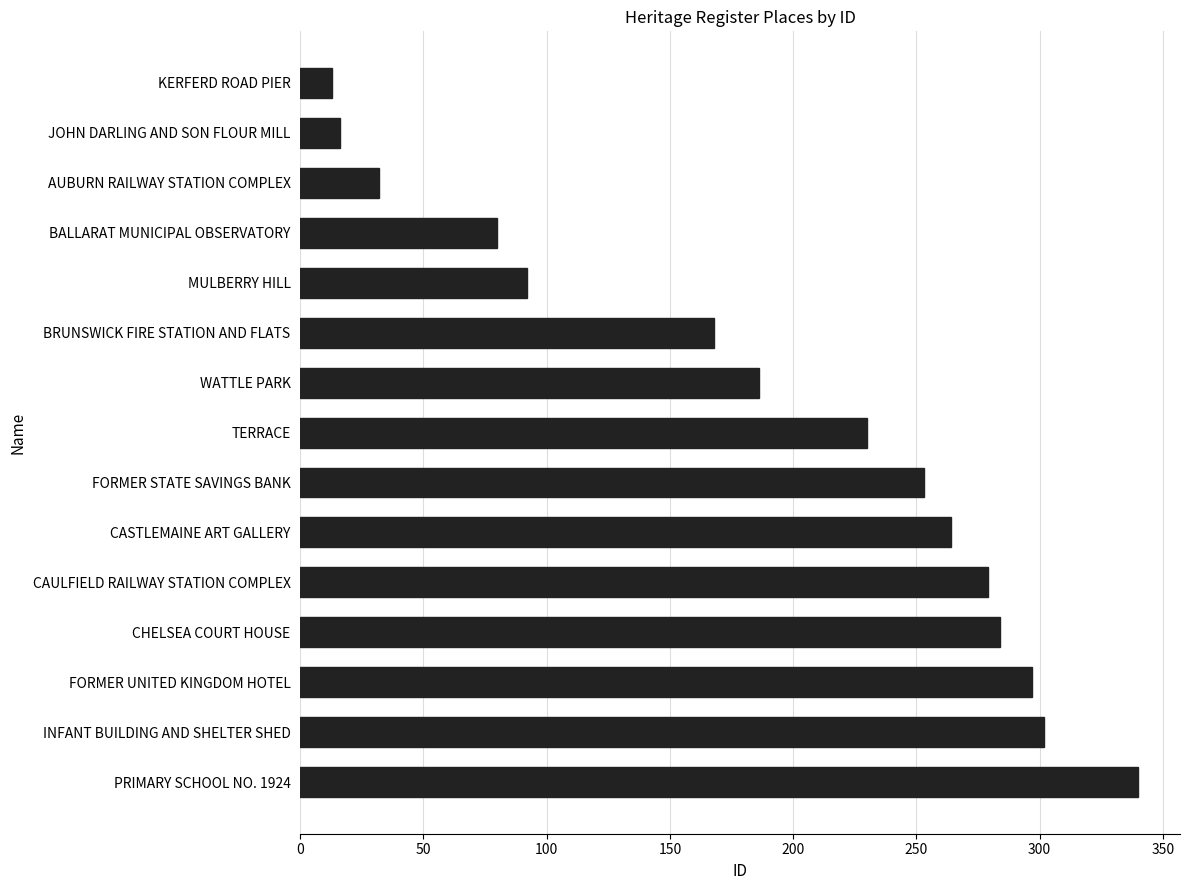

What is the sum of the values at CASTLEMAINE ART GALLERY and JOHN DARLING AND SON FLOUR MILL?

280